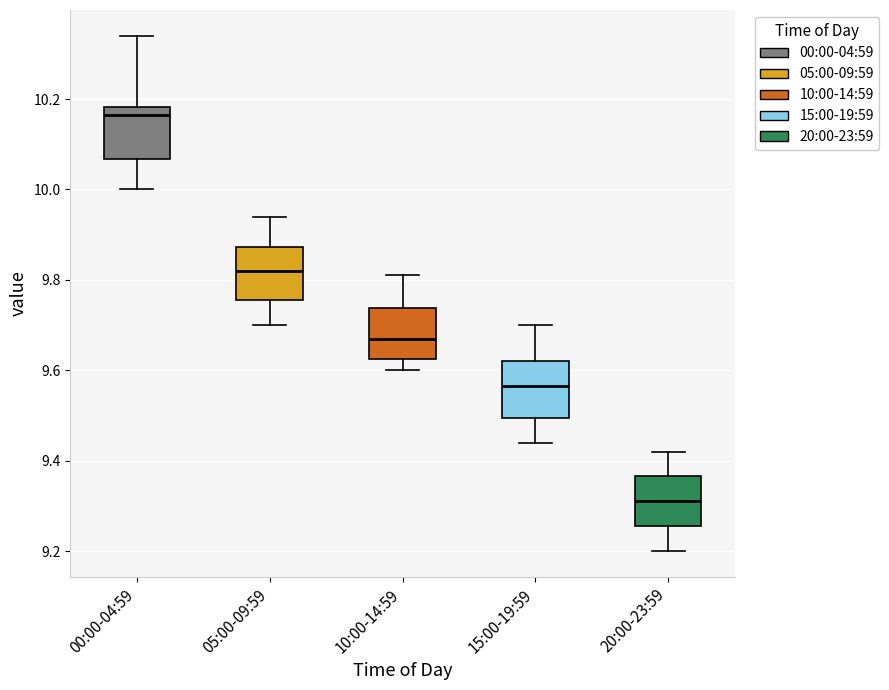

Reading left to right, read every box against the y-axis: the position of its median line, the range the box covers, and the ends of its whiskers. The values are not printed on the chart, so give them approximately, as read against the axis.

00:00-04:59: median 10.16, box 10.06 to 10.18, whiskers 10.00 to 10.34
05:00-09:59: median 9.82, box 9.76 to 9.88, whiskers 9.70 to 9.94
10:00-14:59: median 9.68, box 9.62 to 9.74, whiskers 9.60 to 9.82
15:00-19:59: median 9.56, box 9.50 to 9.62, whiskers 9.44 to 9.70
20:00-23:59: median 9.32, box 9.26 to 9.36, whiskers 9.20 to 9.42